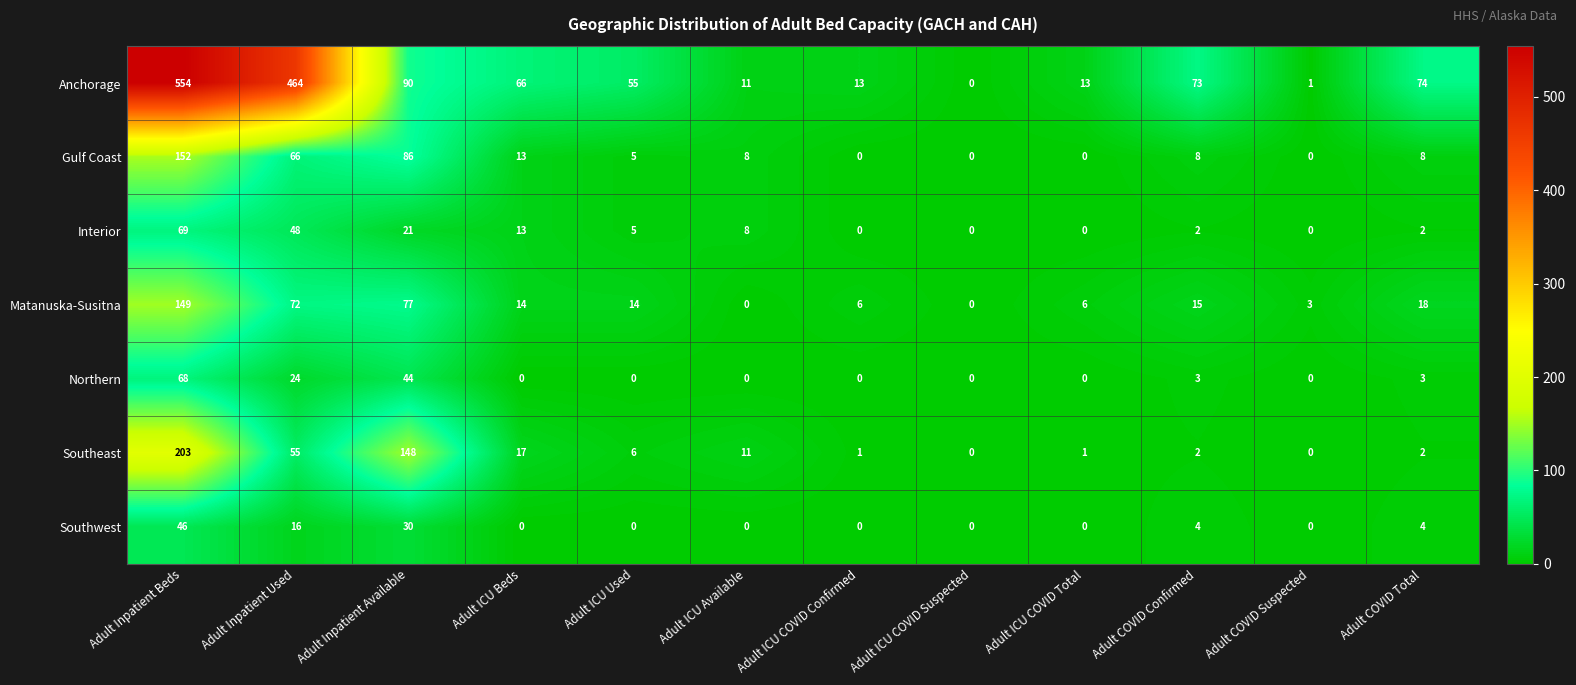

Is it true that Interior equals -21 at Adult ICU COVID Suspected?

False